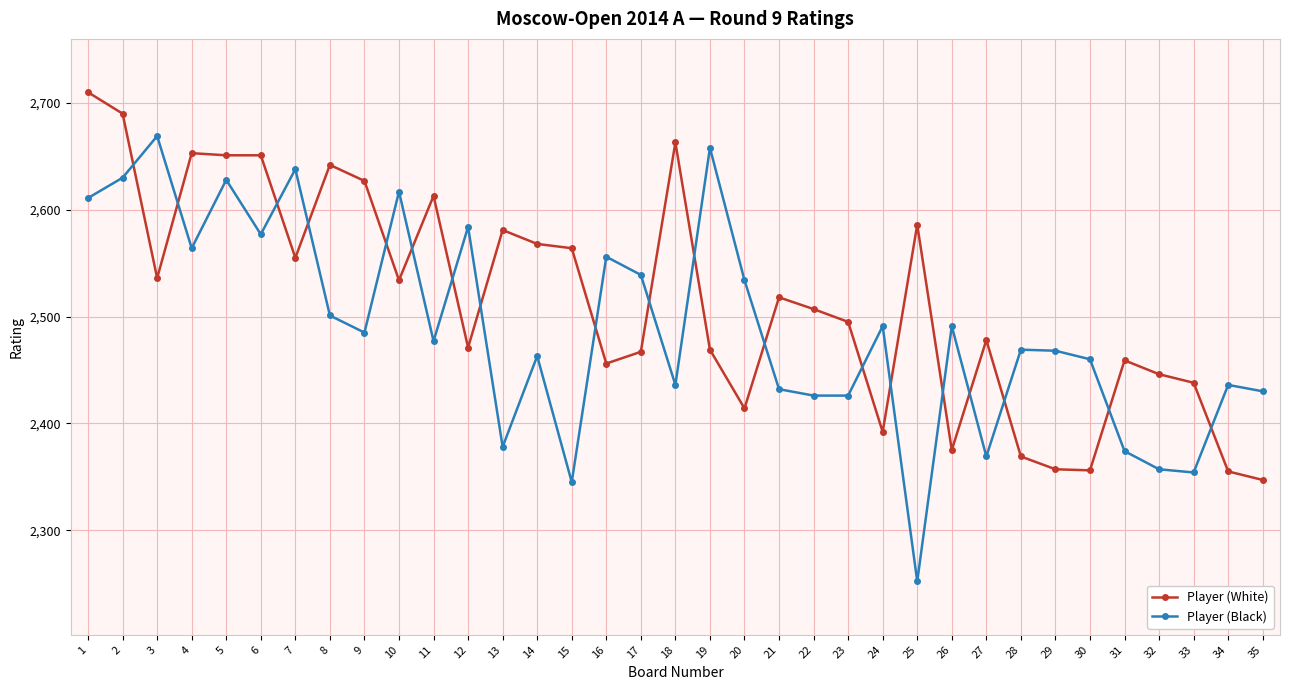

What is the minimum value shown in the chart?

2252